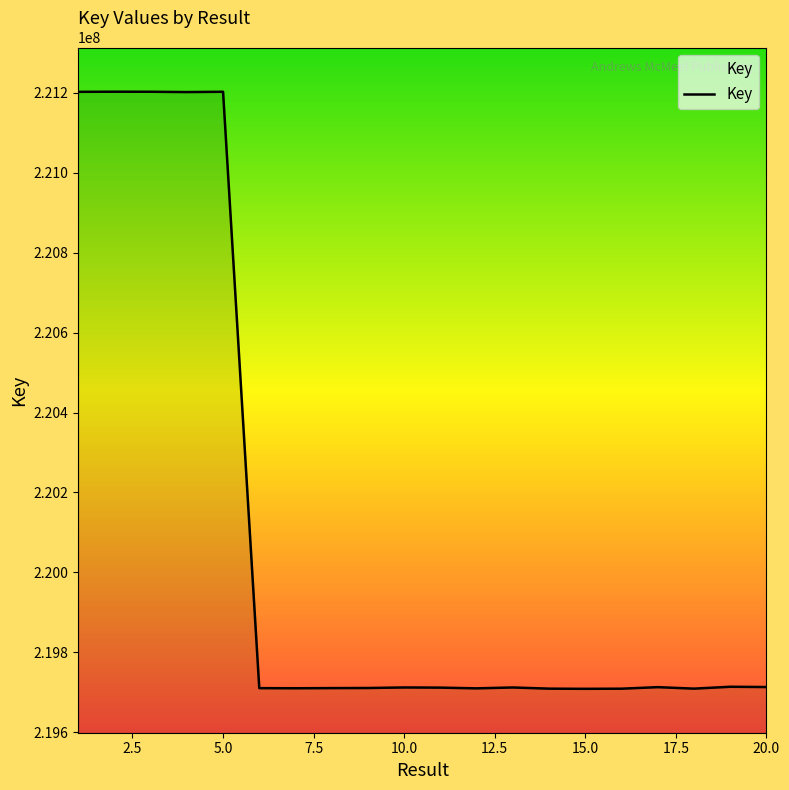

How many series are shown in this chart?

1